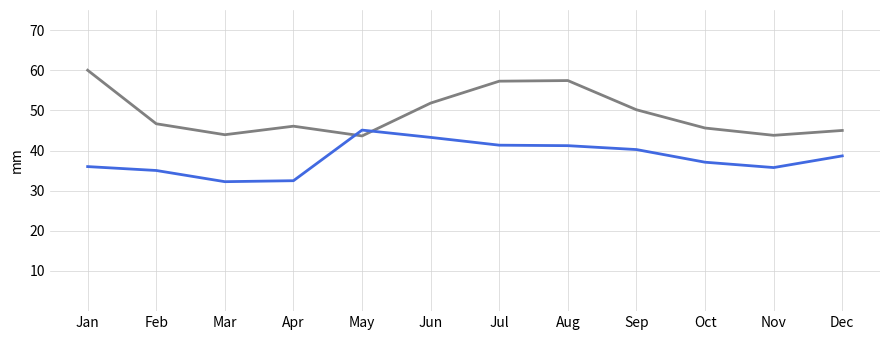

What is the total value across all series at Dec?

83.7